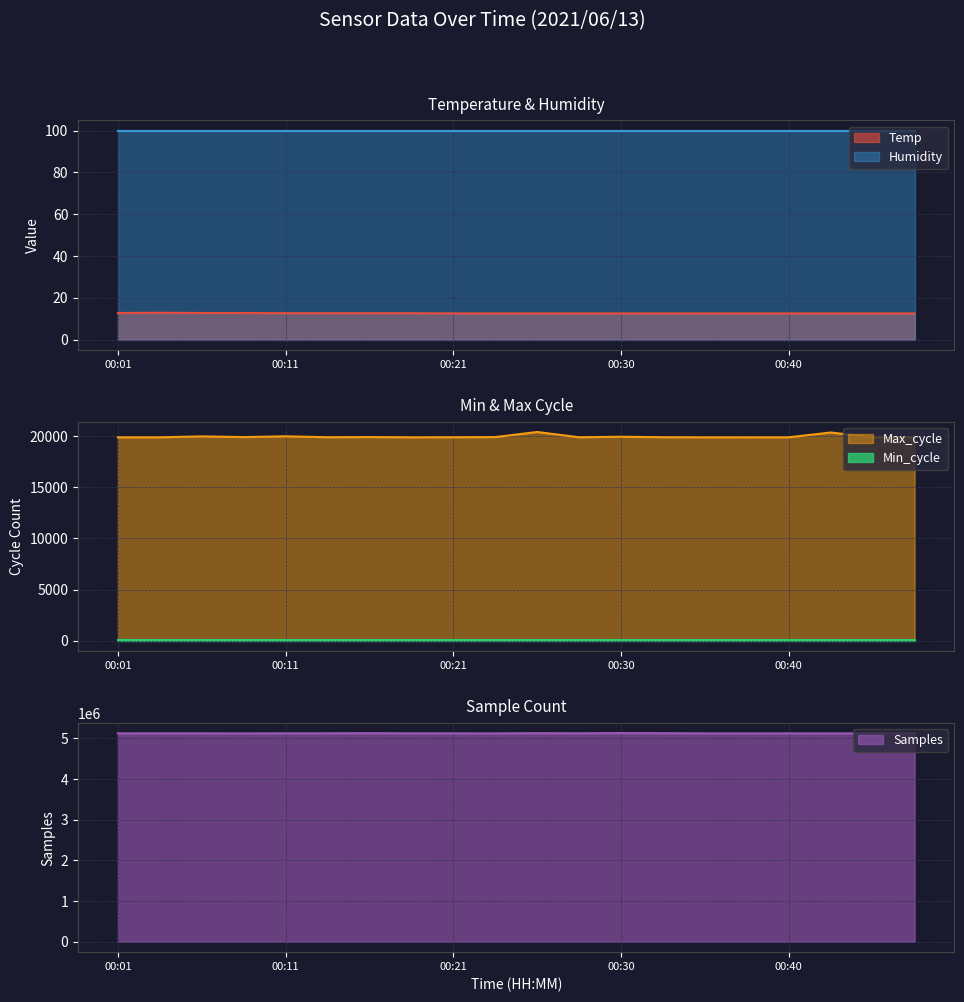

At which category does the chart reach its peak across all series?

00:30